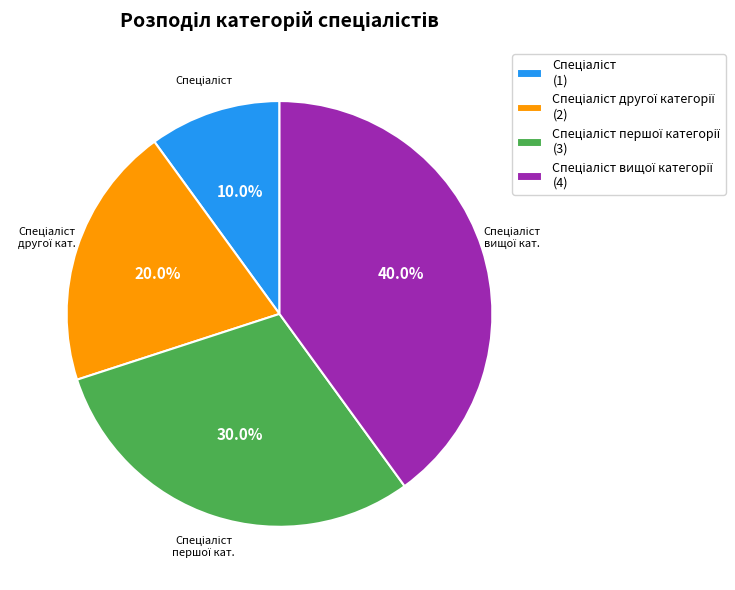

Does any single category account for the majority?

No